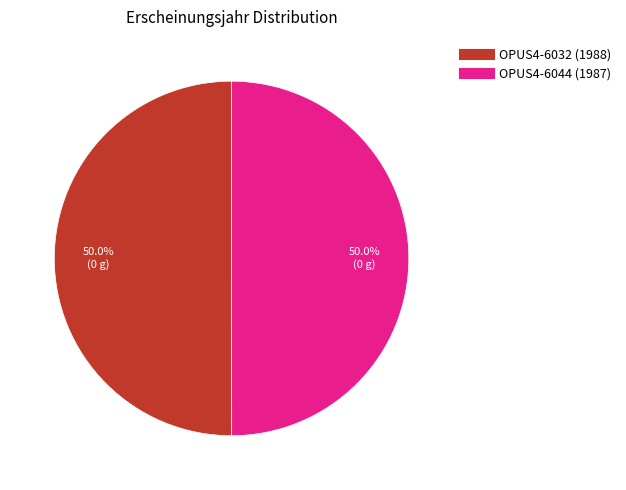

What portion of the pie excludes OPUS4-6044 (1987)?

50.0%